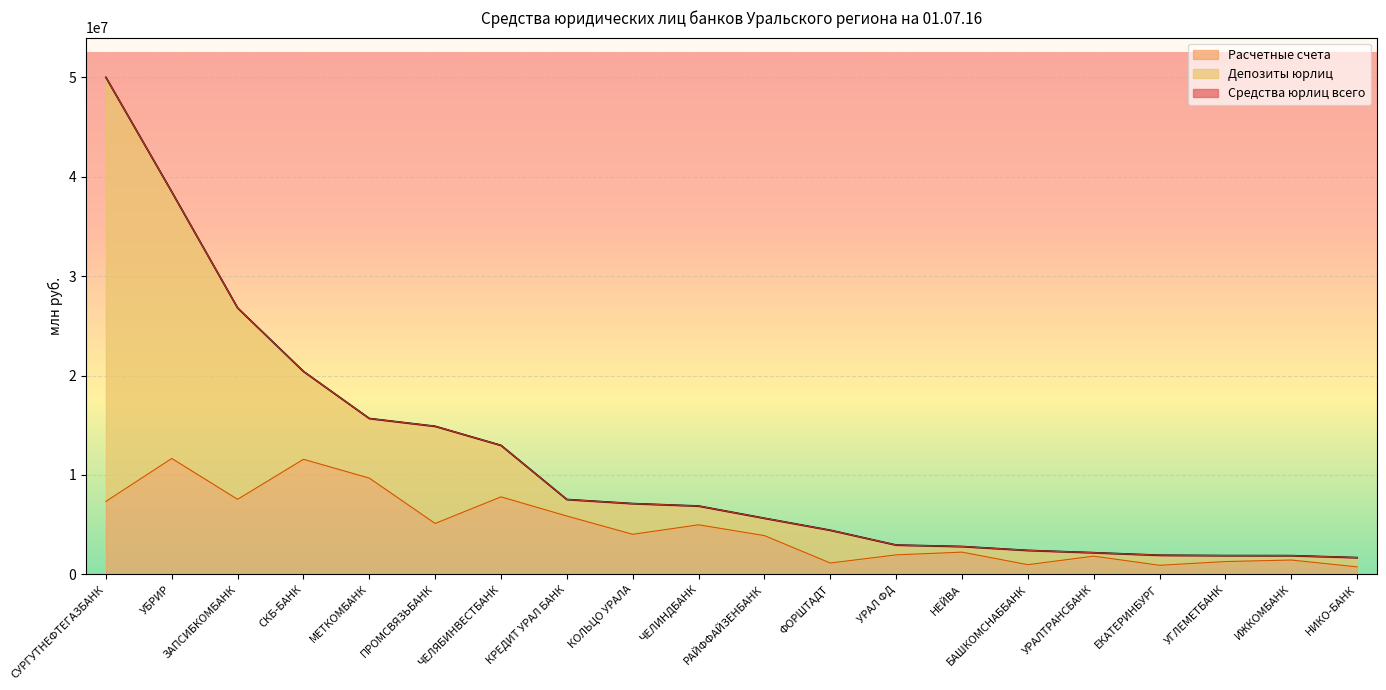

What is the highest value of the Расчетные счета series?

11660560